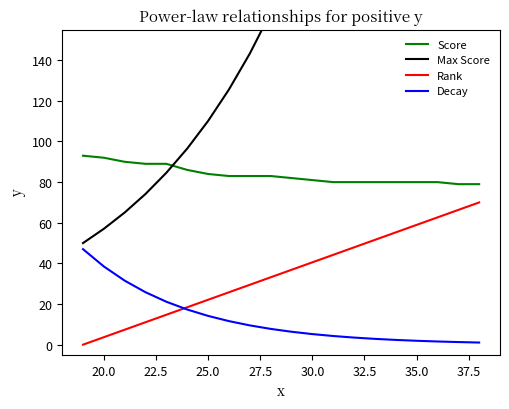

True or false: Score and Rank intersect in this chart.

False